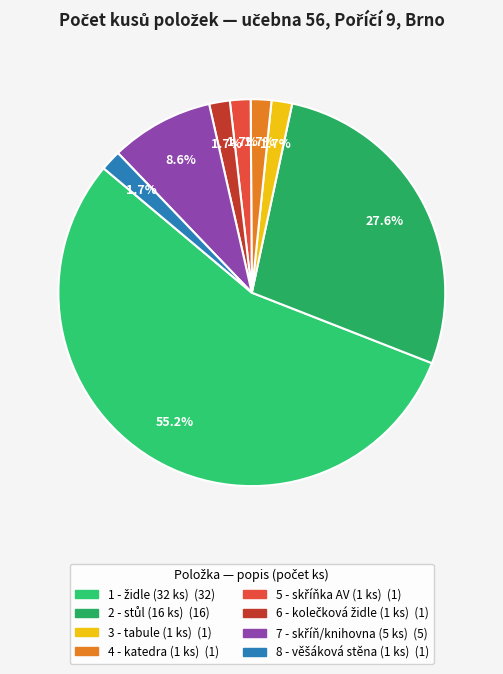

To the nearest percent, what is the average slice percentage?

12%